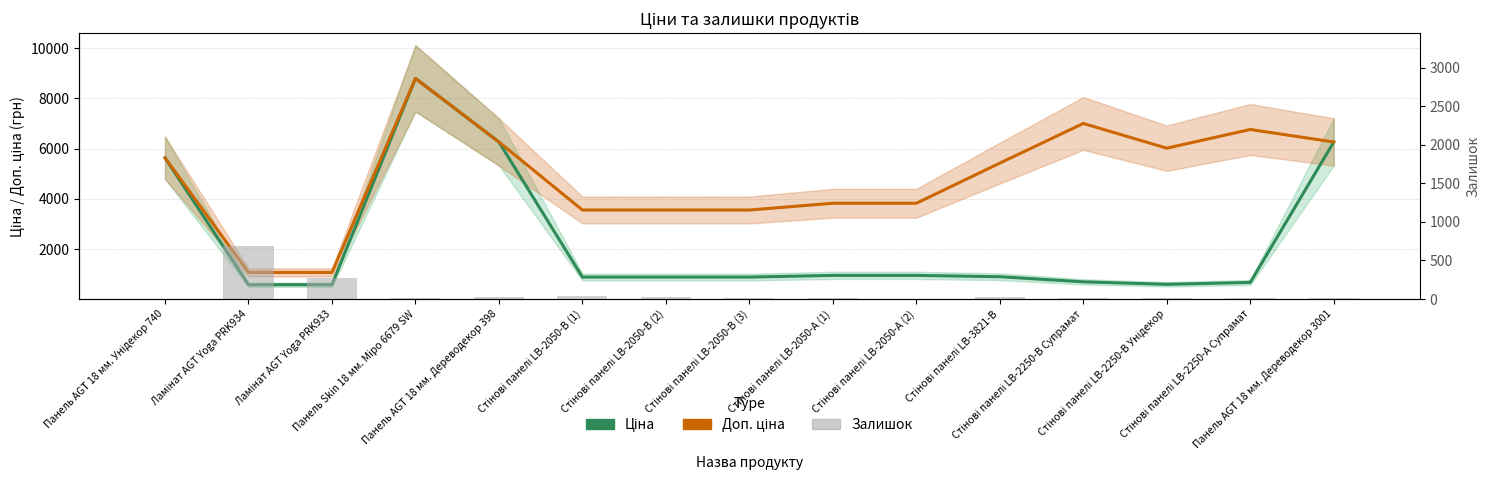

What is the difference between the highest and lowest values at Стінові панелі LB-2250-В Супрамат?

6996.3